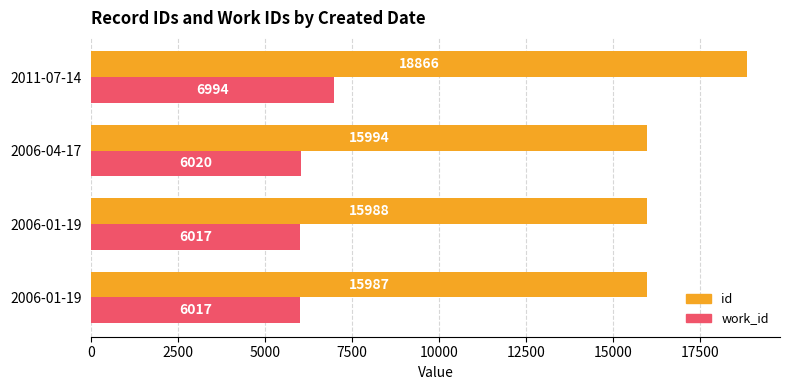

What are all the series names shown in the legend?

id, work_id